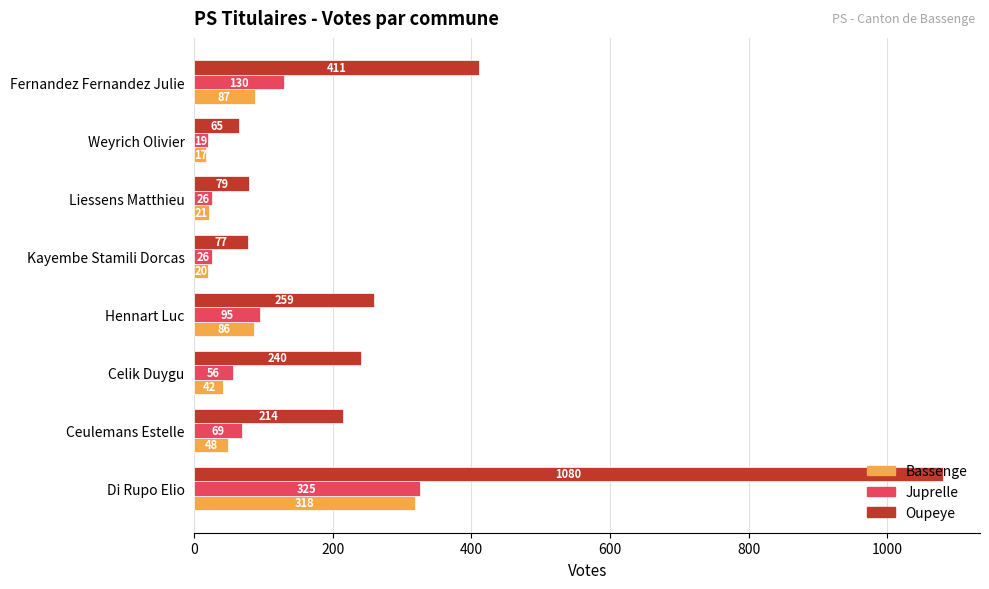

Which series changed the most between Kayembe Stamili Dorcas and Liessens Matthieu?

Oupeye